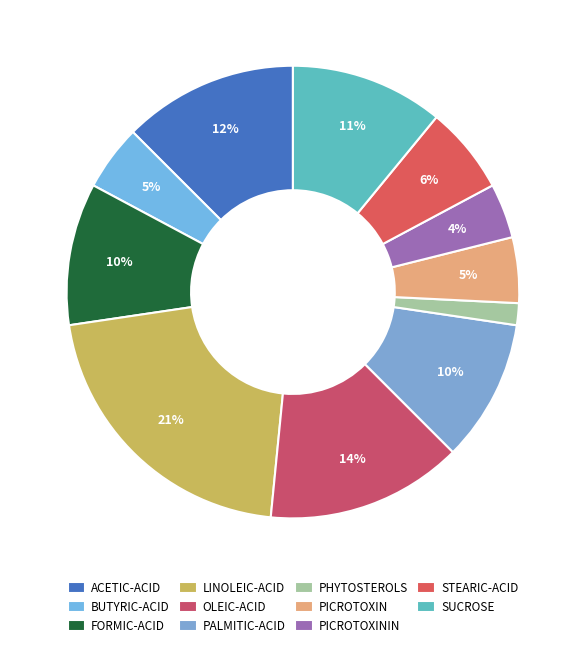

To the nearest percent, what percentage of the pie is LINOLEIC-ACID?

21%